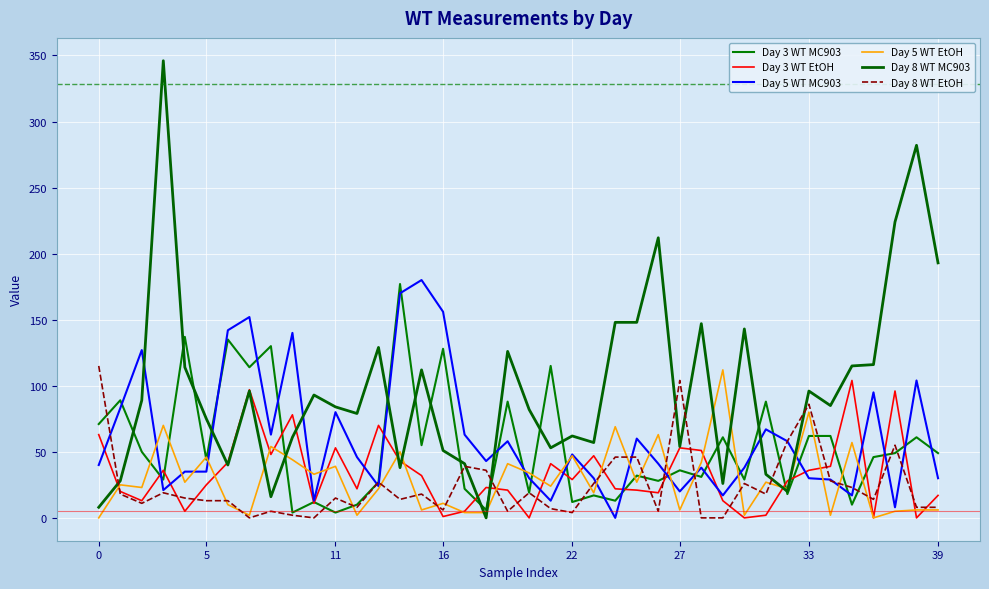

How many times do Day 8 WT MC903 and Day 8 WT EtOH cross each other?

7